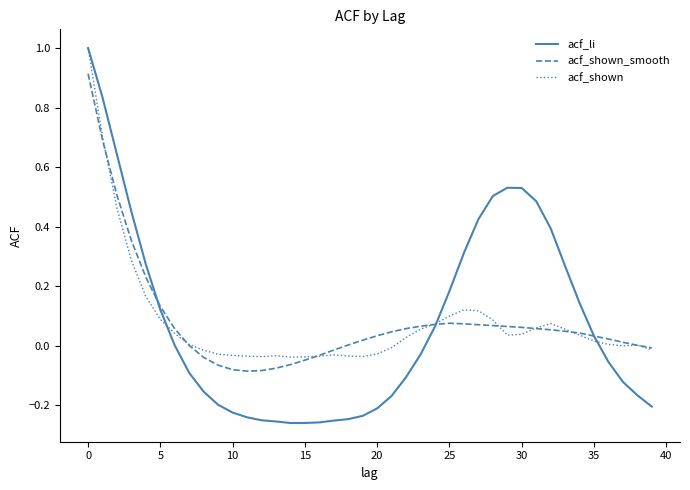

Which series has the largest range (max minus min)?

acf_li